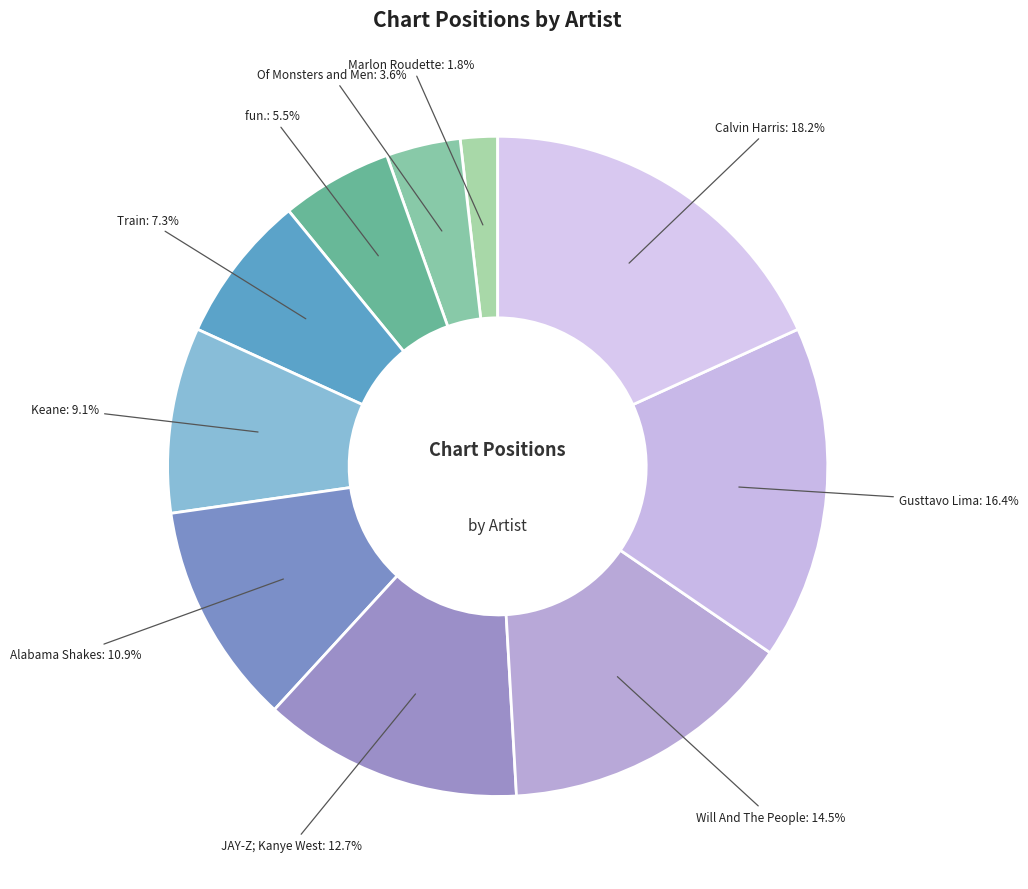

How many segments does this pie chart have?

10